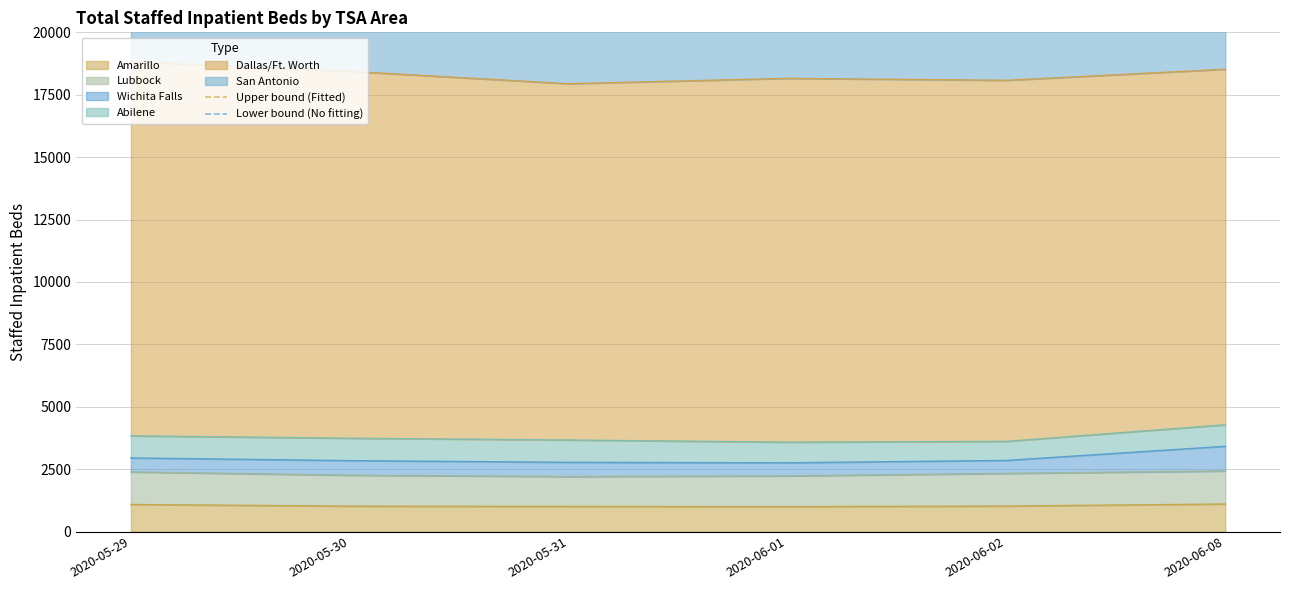

True or false: Upper bound (Fitted) and Lower bound (No fitting) cross at least once.

False